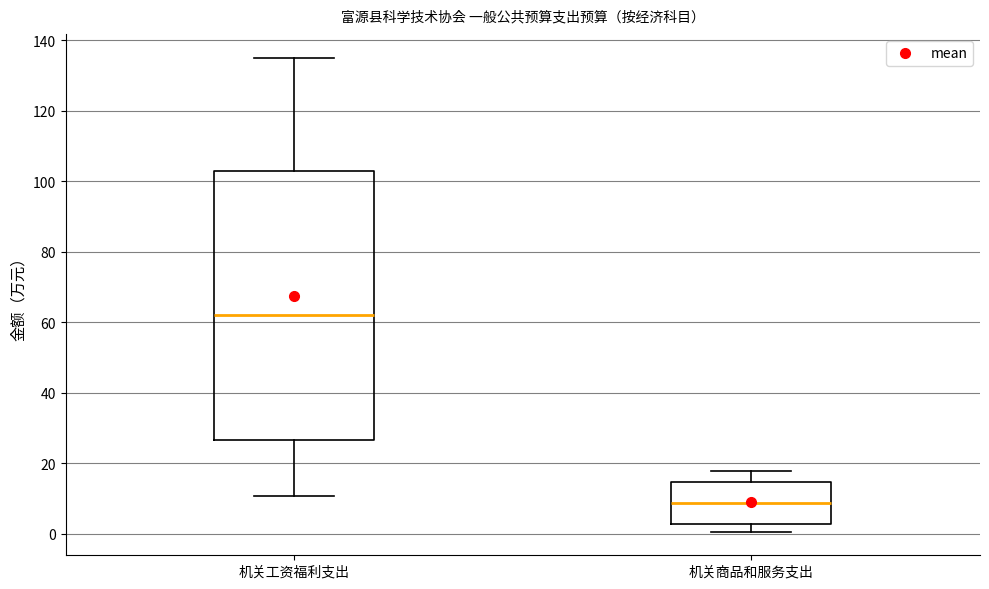

Which box is the tallest, from its lower edge to its upper edge?

机关工资福利支出